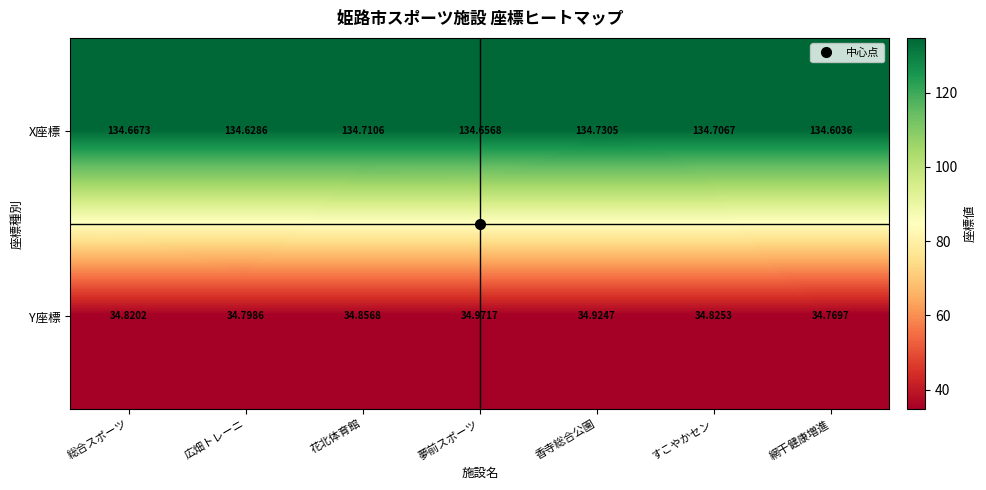

At 網干健康増進, list the series in order from largest to smallest.

X座標, Y座標